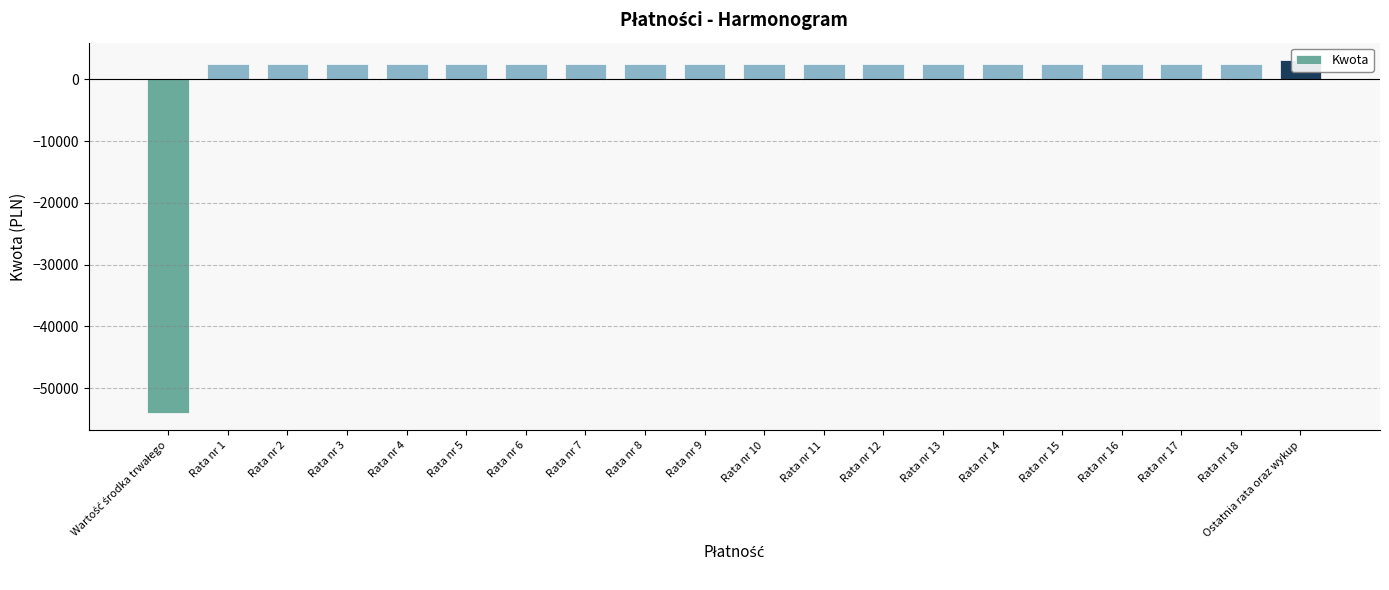

The value at Rata nr 4 is 866.0. True or false?

False